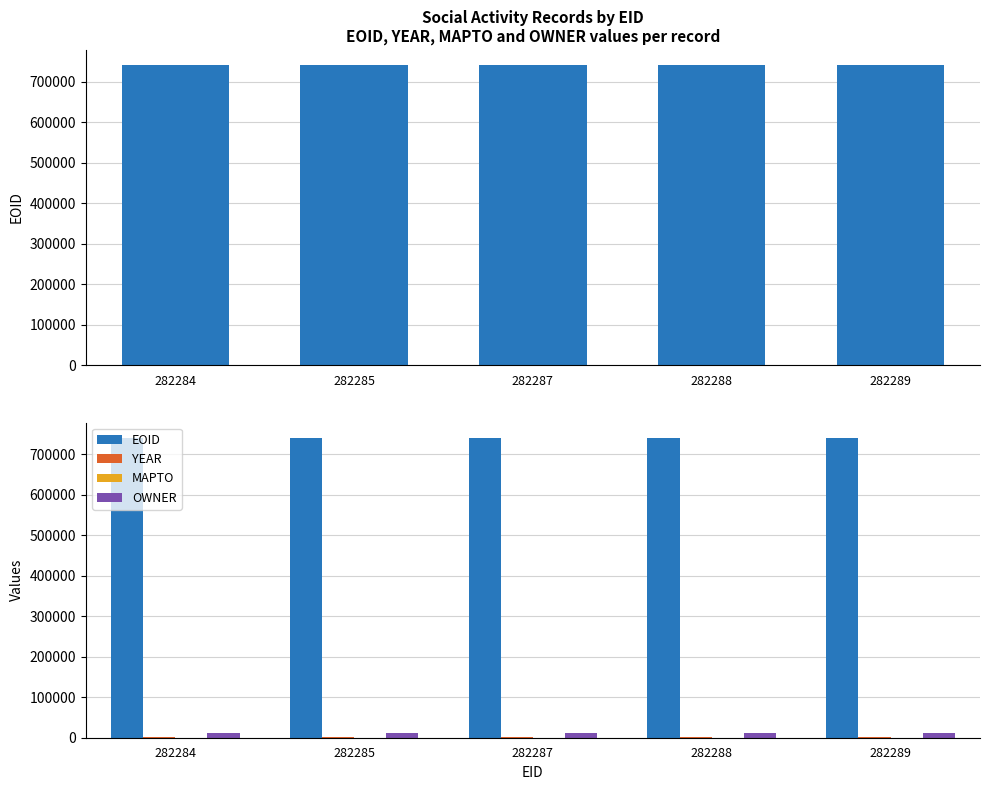

What is the total value across all series at 282289?

754428